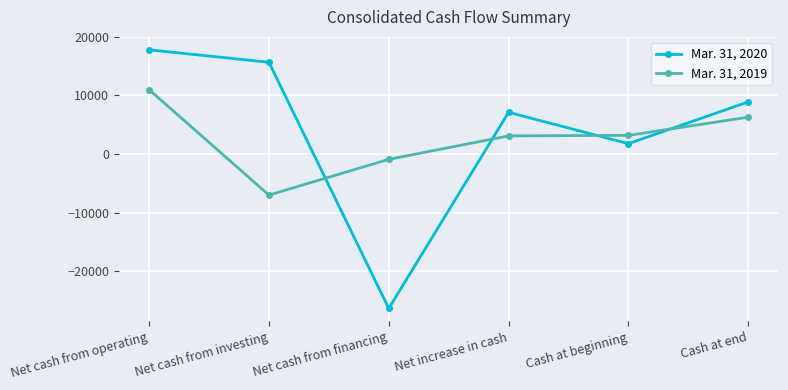

How many lines are shown in the chart?

2